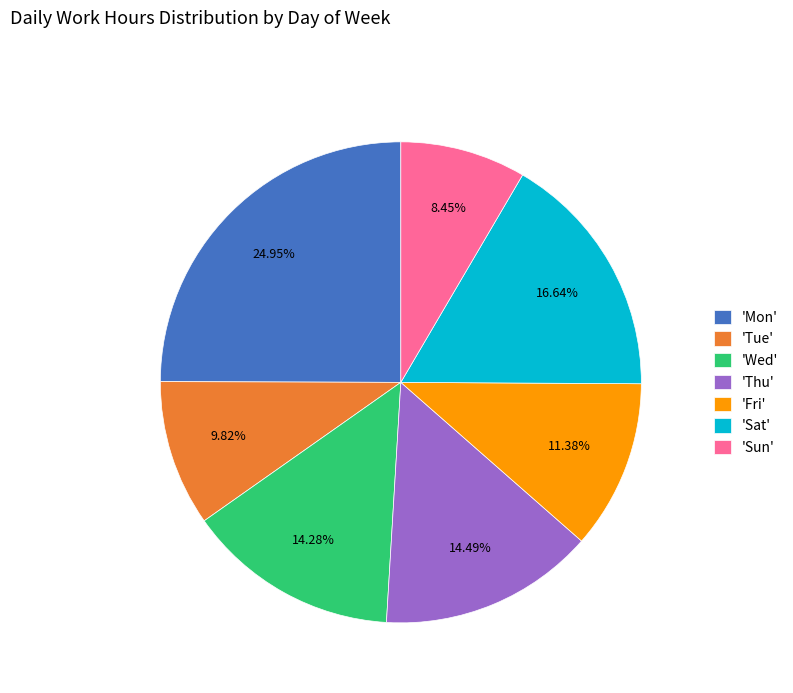

What is the smallest slice in the pie chart?

'Sun'